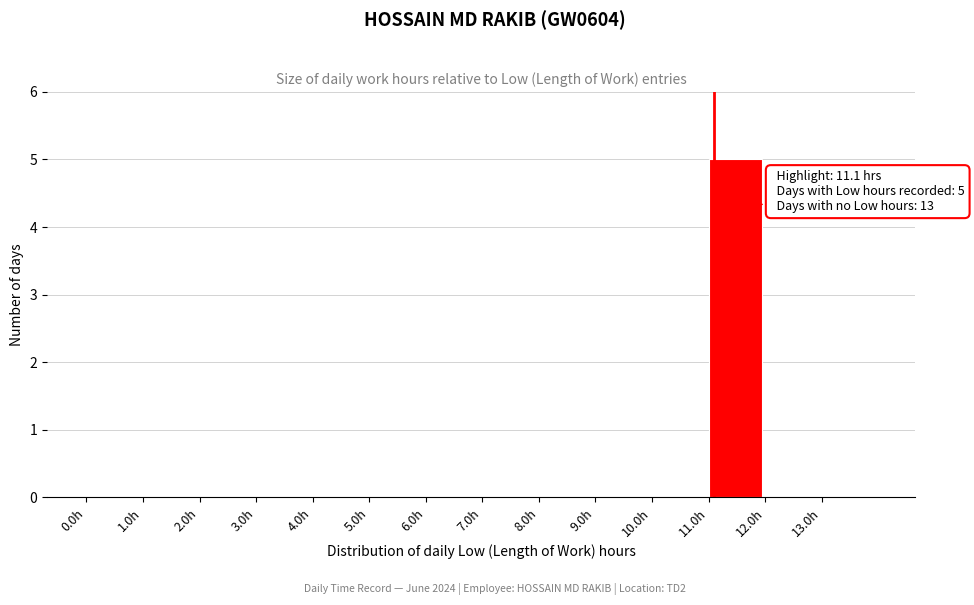

Over which range of the x-axis is the bar tallest?

11 to 12